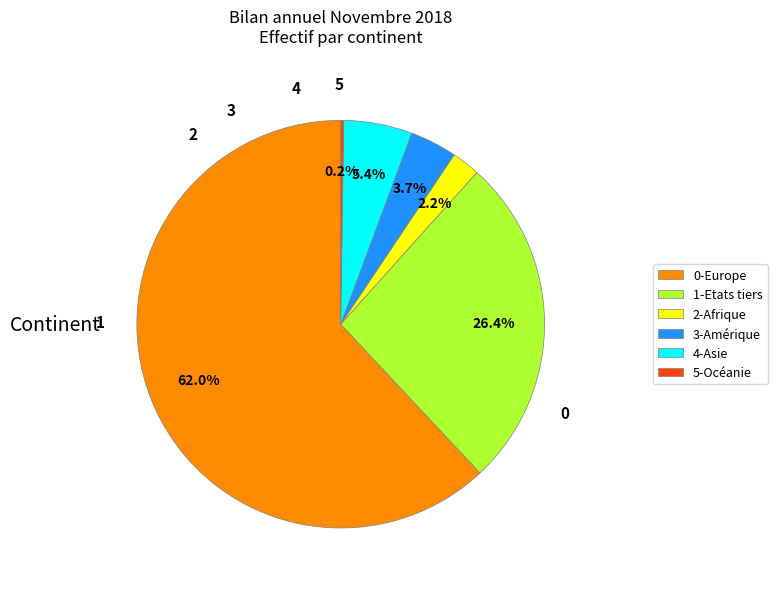

Does any single category account for the majority?

Yes